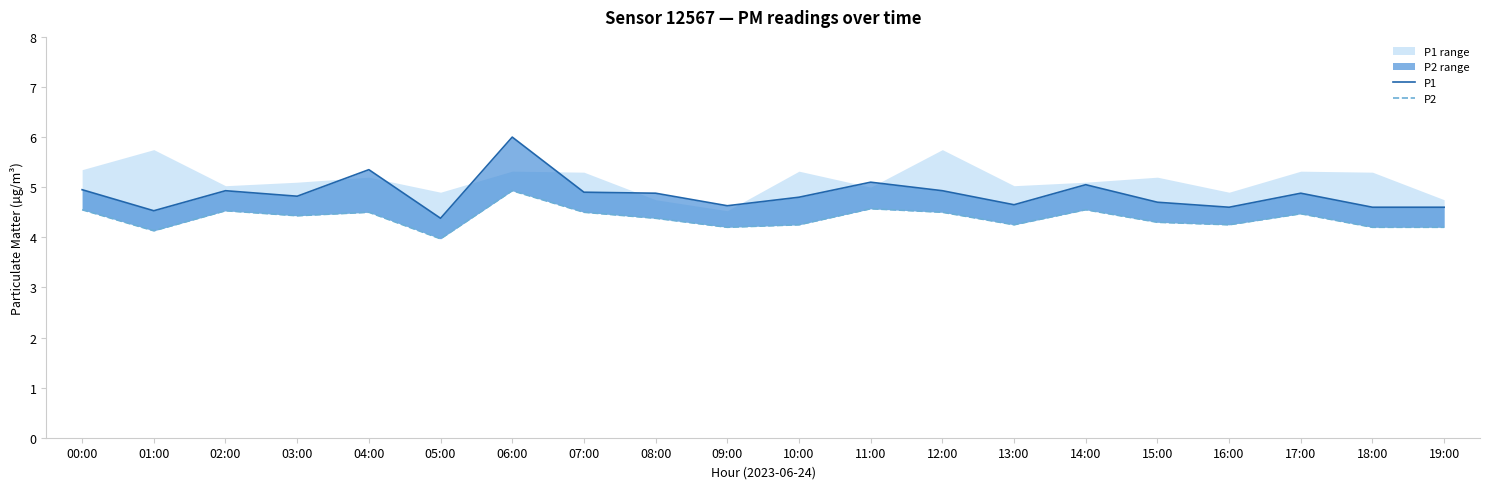

Does the chart display data point markers on the line(s)?

No